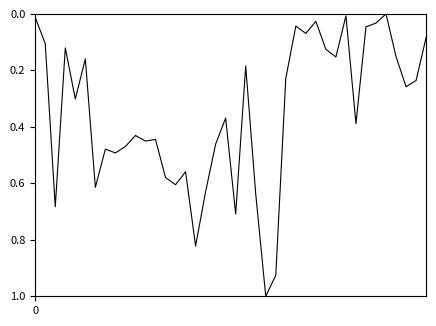

What is the difference between the maximum and minimum values?

1.0